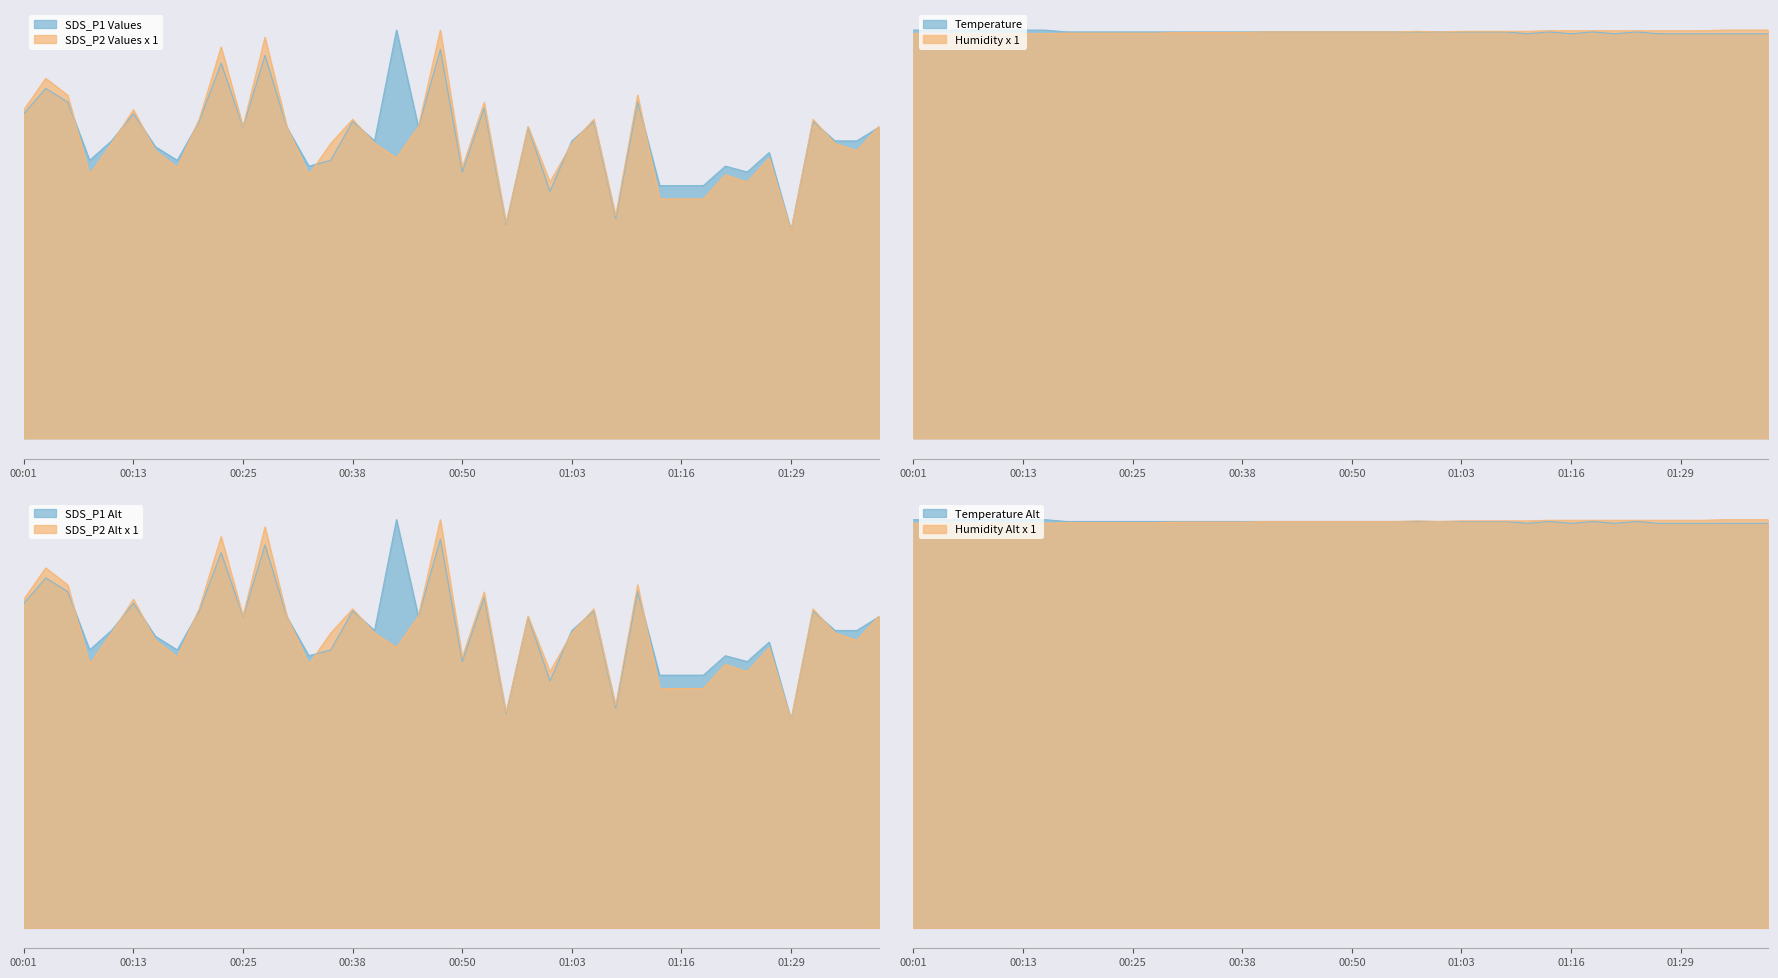

Reading right to left, list all the values displayed in this chart.

SDS_P1: 01:39=1.6	01:36=1.5	01:34=1.5	01:31=1.6	01:29=1.1	01:26=1.5	01:24=1.4	01:21=1.4	01:18=1.3	01:16=1.3	01:13=1.3	01:10=1.7	01:08=1.1	01:05=1.6	01:03=1.5	01:00=1.3	00:58=1.6	00:55=1.1	00:53=1.7	00:50=1.4	00:48=2.0	00:45=1.6	00:43=2.1	00:40=1.5	00:38=1.6	00:35=1.4	00:33=1.4	00:30=1.6	00:28=2.0	00:25=1.6	00:23=1.9	00:20=1.6	00:18=1.4	00:16=1.5	00:13=1.7	00:11=1.5	00:08=1.4	00:06=1.7	00:03=1.8	00:01=1.7
SDS_P2: 01:39=1.6	01:36=1.5	01:34=1.5	01:31=1.6	01:29=1.1	01:26=1.4	01:24=1.3	01:21=1.4	01:18=1.2	01:16=1.2	01:13=1.2	01:10=1.8	01:08=1.1	01:05=1.6	01:03=1.5	01:00=1.3	00:58=1.6	00:55=1.1	00:53=1.7	00:50=1.4	00:48=2.1	00:45=1.6	00:43=1.4	00:40=1.5	00:38=1.6	00:35=1.5	00:33=1.4	00:30=1.6	00:28=2.1	00:25=1.6	00:23=2.0	00:20=1.6	00:18=1.4	00:16=1.5	00:13=1.7	00:11=1.5	00:08=1.4	00:06=1.8	00:03=1.9	00:01=1.7
Temp: 01:39=22.2	01:36=22.2	01:34=22.2	01:31=22.2	01:29=22.2	01:26=22.2	01:24=22.3	01:21=22.2	01:18=22.3	01:16=22.2	01:13=22.3	01:10=22.2	01:08=22.3	01:05=22.3	01:03=22.3	01:00=22.3	00:58=22.3	00:55=22.3	00:53=22.3	00:50=22.3	00:48=22.3	00:45=22.3	00:43=22.3	00:40=22.3	00:38=22.3	00:35=22.3	00:33=22.3	00:30=22.3	00:28=22.3	00:25=22.3	00:23=22.3	00:20=22.3	00:18=22.3	00:16=22.4	00:13=22.4	00:11=22.4	00:08=22.4	00:06=22.4	00:03=22.4	00:01=22.4
Humidity: 01:39=22.4	01:36=22.4	01:34=22.4	01:31=22.4	01:29=22.4	01:26=22.4	01:24=22.4	01:21=22.4	01:18=22.4	01:16=22.4	01:13=22.4	01:10=22.3	01:08=22.3	01:05=22.3	01:03=22.3	01:00=22.3	00:58=22.3	00:55=22.3	00:53=22.3	00:50=22.3	00:48=22.3	00:45=22.3	00:43=22.3	00:40=22.3	00:38=22.3	00:35=22.3	00:33=22.3	00:30=22.3	00:28=22.2	00:25=22.2	00:23=22.2	00:20=22.2	00:18=22.2	00:16=22.2	00:13=22.2	00:11=22.2	00:08=22.2	00:06=22.2	00:03=22.2	00:01=22.2